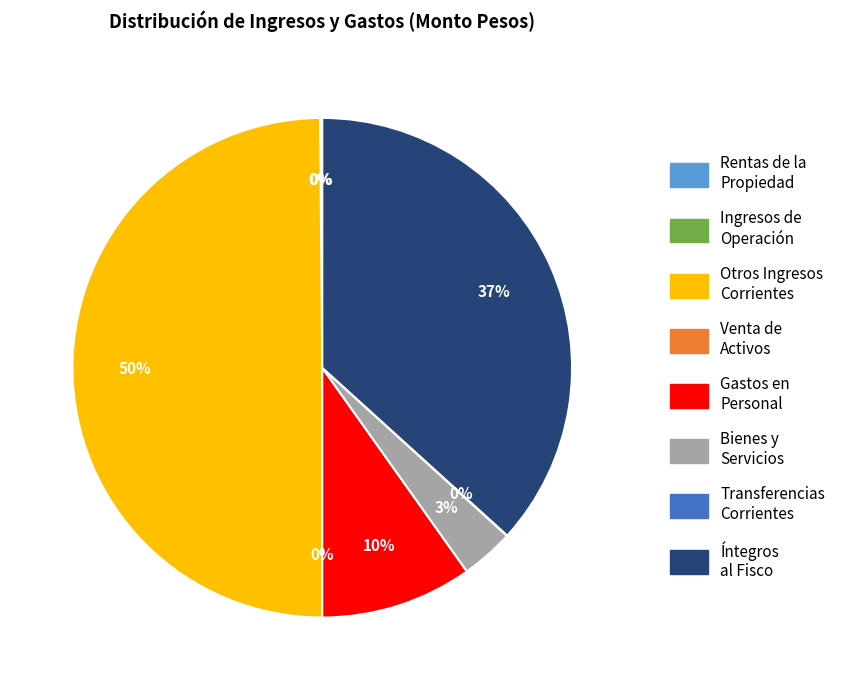

To the nearest percent, what is the difference between the largest and smallest slice percentages?

50%